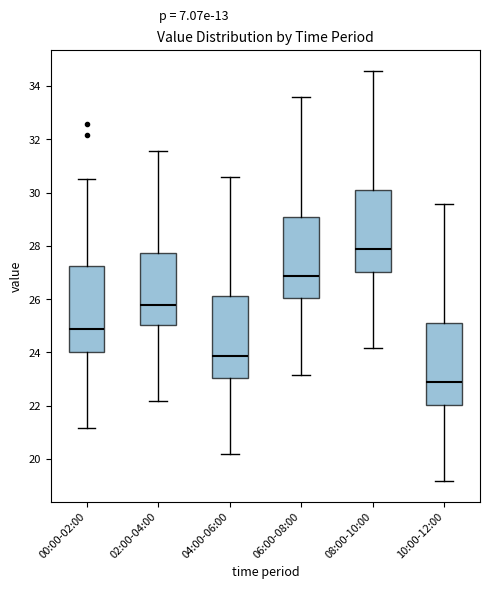

Which box has the highest median line?

08:00-10:00